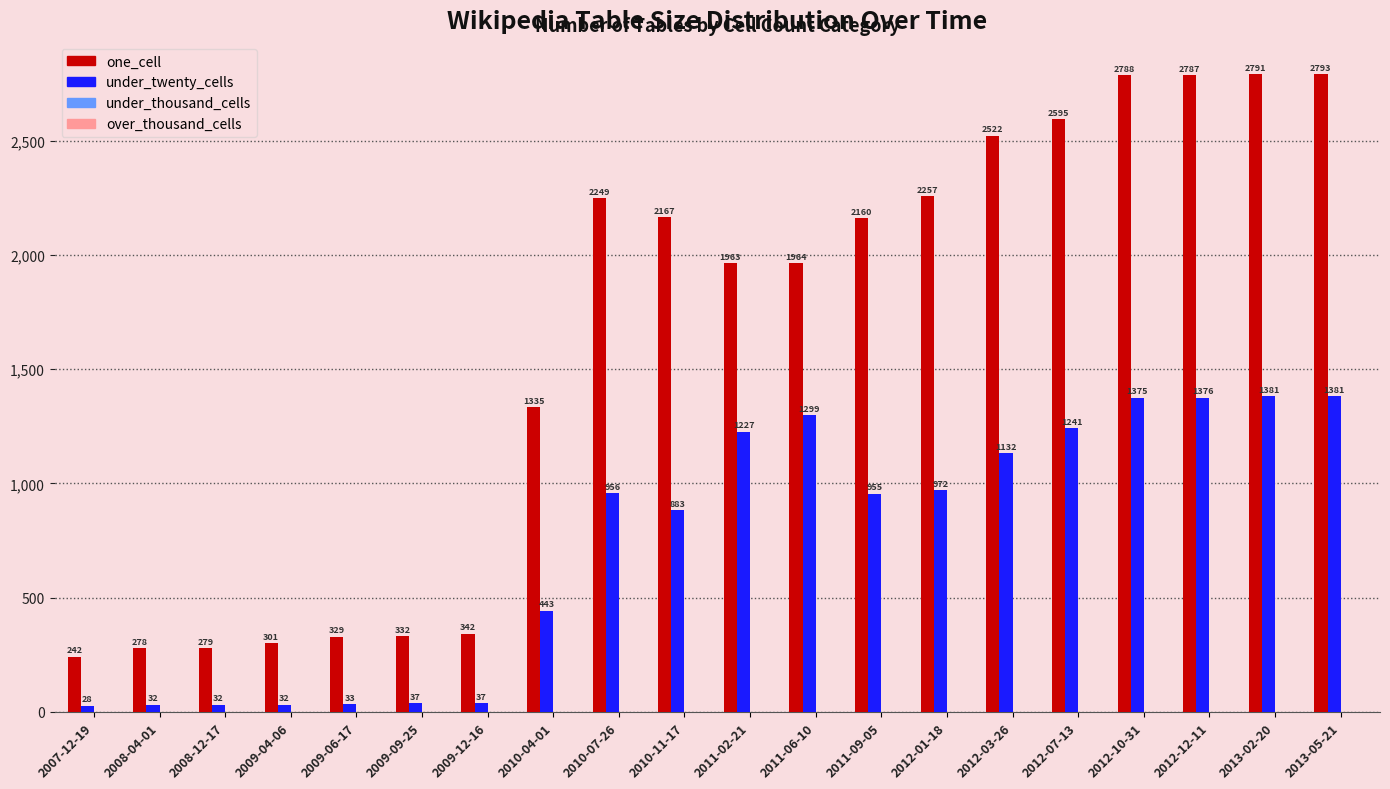

Reading left to right, transcribe all the data shown in this chart.

one_cell: 2007-12-19=242	2008-04-01=278	2008-12-17=279	2009-04-06=301	2009-06-17=329	2009-09-25=332	2009-12-16=342	2010-04-01=1335	2010-07-26=2249	2010-11-17=2167	2011-02-21=1963	2011-06-10=1964	2011-09-05=2160	2012-01-18=2257	2012-03-26=2522	2012-07-13=2595	2012-10-31=2788	2012-12-11=2787	2013-02-20=2791	2013-05-21=2793
under_twenty_cells: 2007-12-19=28	2008-04-01=32	2008-12-17=32	2009-04-06=32	2009-06-17=33	2009-09-25=37	2009-12-16=37	2010-04-01=443	2010-07-26=956	2010-11-17=883	2011-02-21=1227	2011-06-10=1299	2011-09-05=955	2012-01-18=972	2012-03-26=1132	2012-07-13=1241	2012-10-31=1375	2012-12-11=1376	2013-02-20=1381	2013-05-21=1381